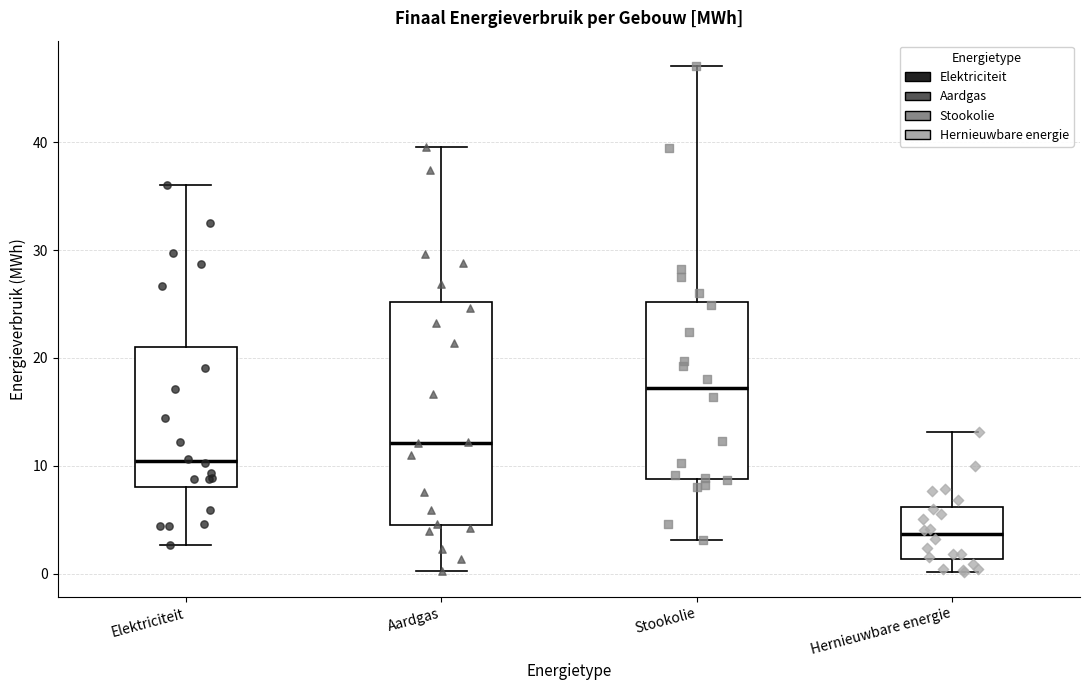

Reading left to right, transcribe this box plot: for each box, give where its median line is, the range the box spans, and where its two whiskers end, as read against the y-axis. The values are not printed on the chart, so give them approximately, as read against the axis.

Elektriciteit: median 10, box 8 to 21, whiskers 3 to 36
Aardgas: median 12, box 4 to 25, whiskers 0 to 40
Stookolie: median 17, box 9 to 25, whiskers 3 to 47
Hernieuwbare energie: median 4, box 1 to 6, whiskers 0 to 13